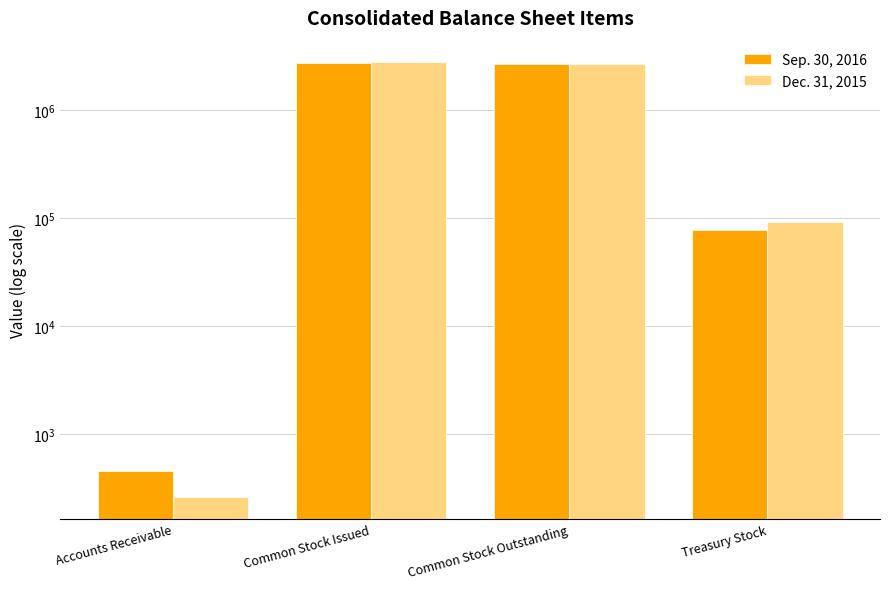

Reading left to right, extract all data points from this chart.

Sep. 30, 2016: Accounts Receivable=456	Common Stock Issued=2764963	Common Stock Outstanding=2686868	Treasury Stock=78095
Dec. 31, 2015: Accounts Receivable=261	Common Stock Issued=2773972	Common Stock Outstanding=2682078	Treasury Stock=91894